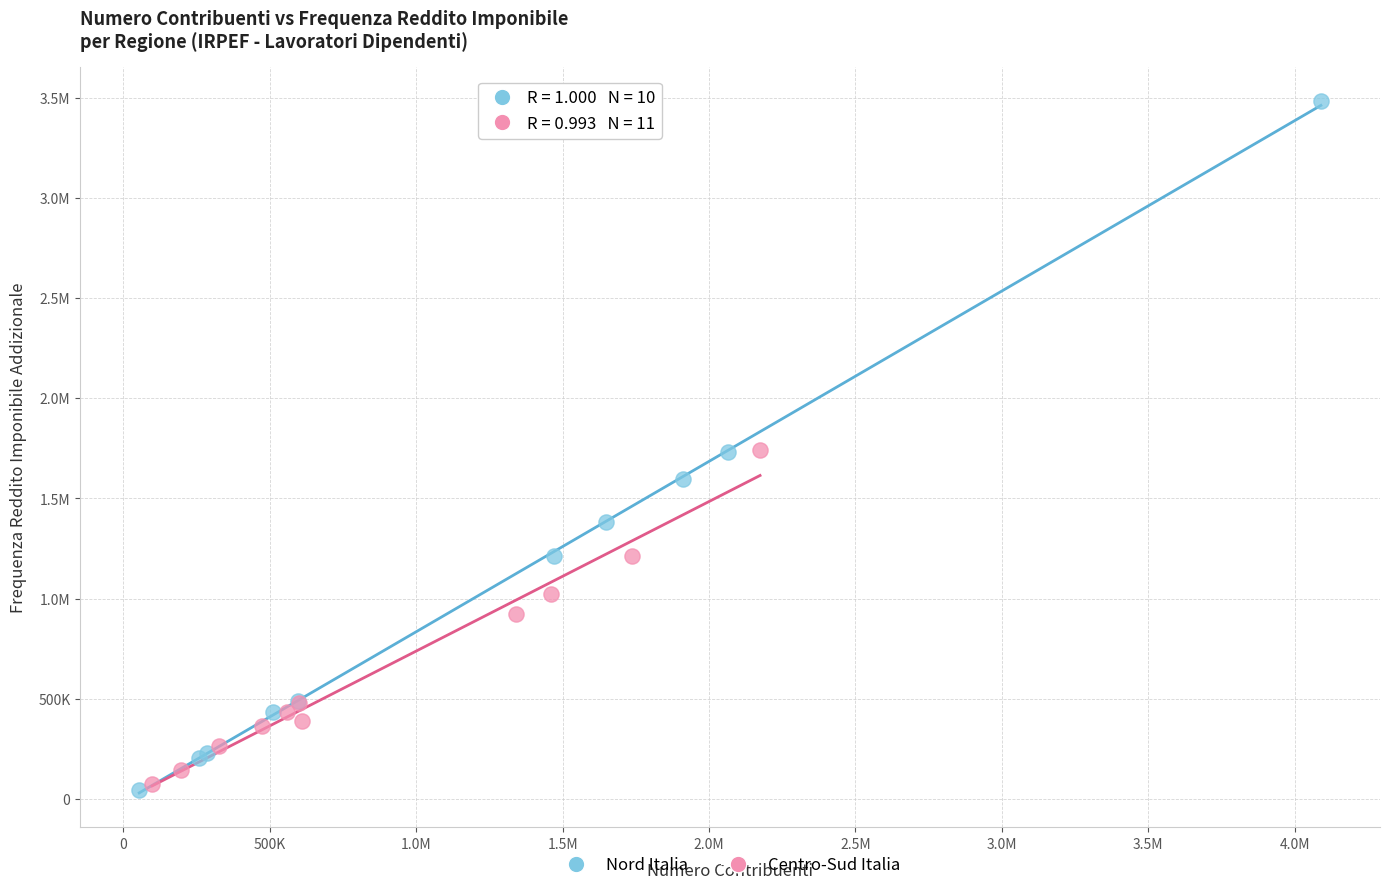

What are all the series names shown in the legend?

Nord Italia, Centro-Sud Italia